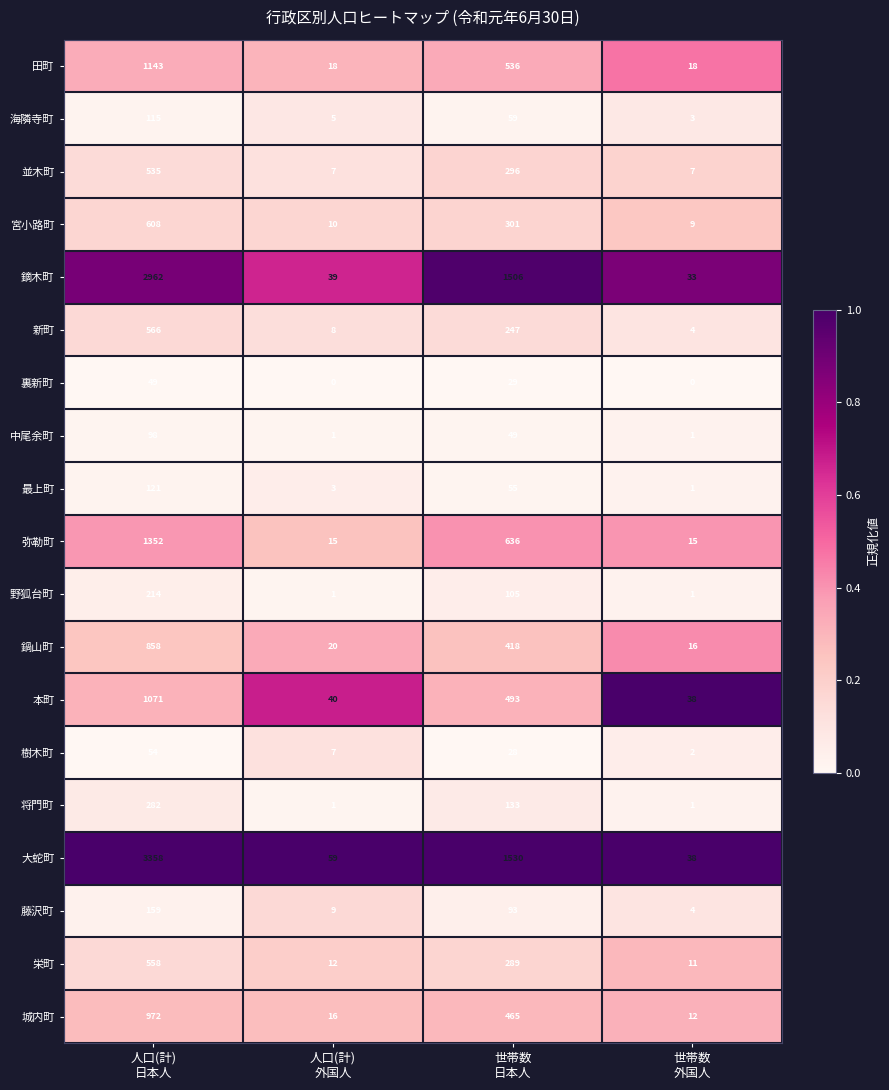

What is the difference between the maximum and second lowest values in the 田町 series?

1125